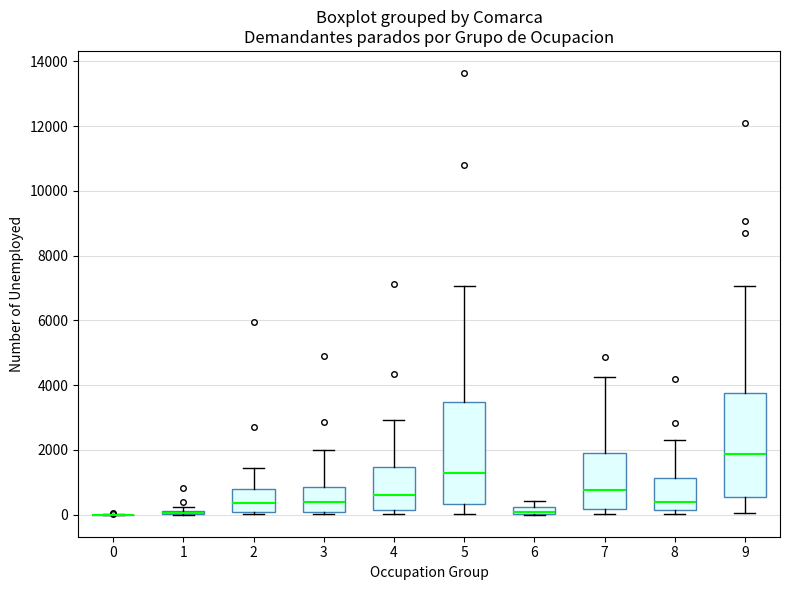

Where is the lower edge of the box at x = 1 on the y-axis? The values are not printed on the chart, so give them approximately, as read against the axis.

0